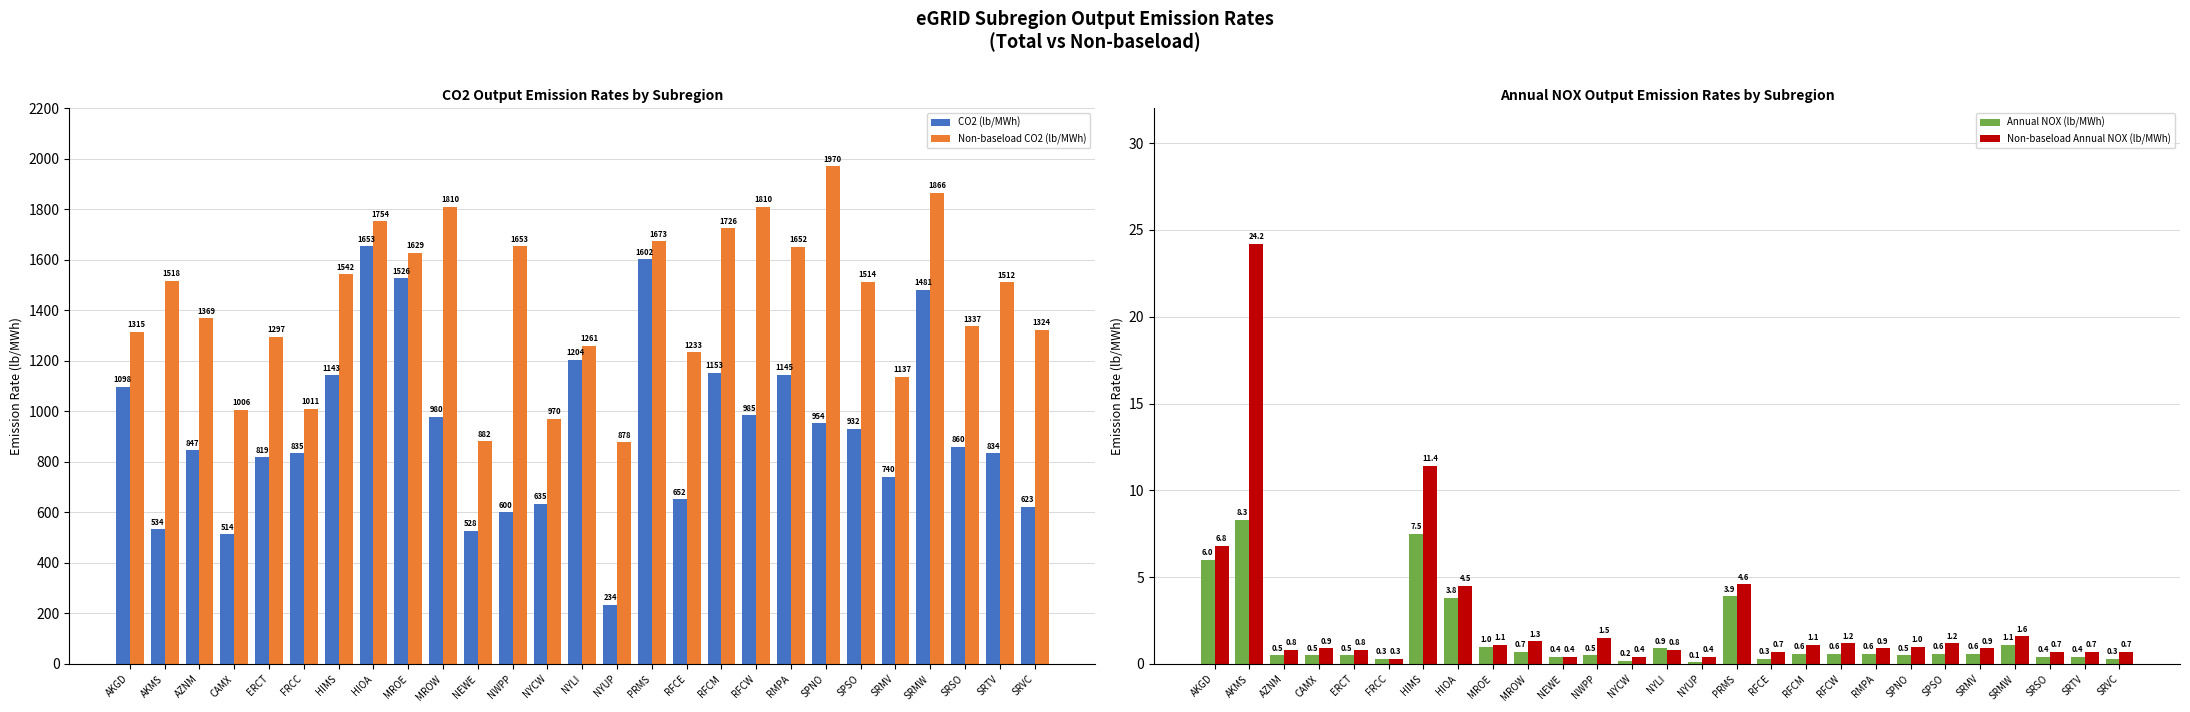

What is the difference between the maximum and minimum values in the Non-baseload CO2 (lb/MWh) series?

1092.0